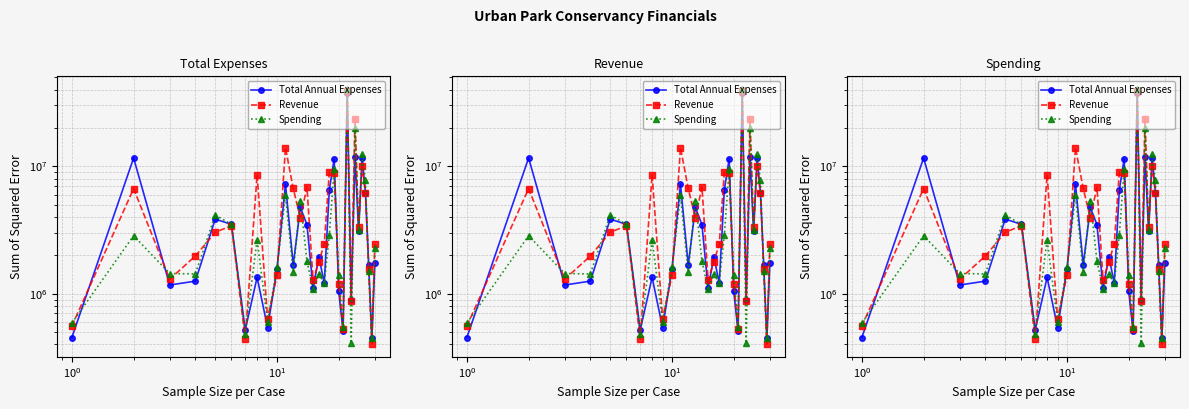

Rank the series by their maximum value, from highest to lowest.

Spending, Revenue, Total Annual Expenses